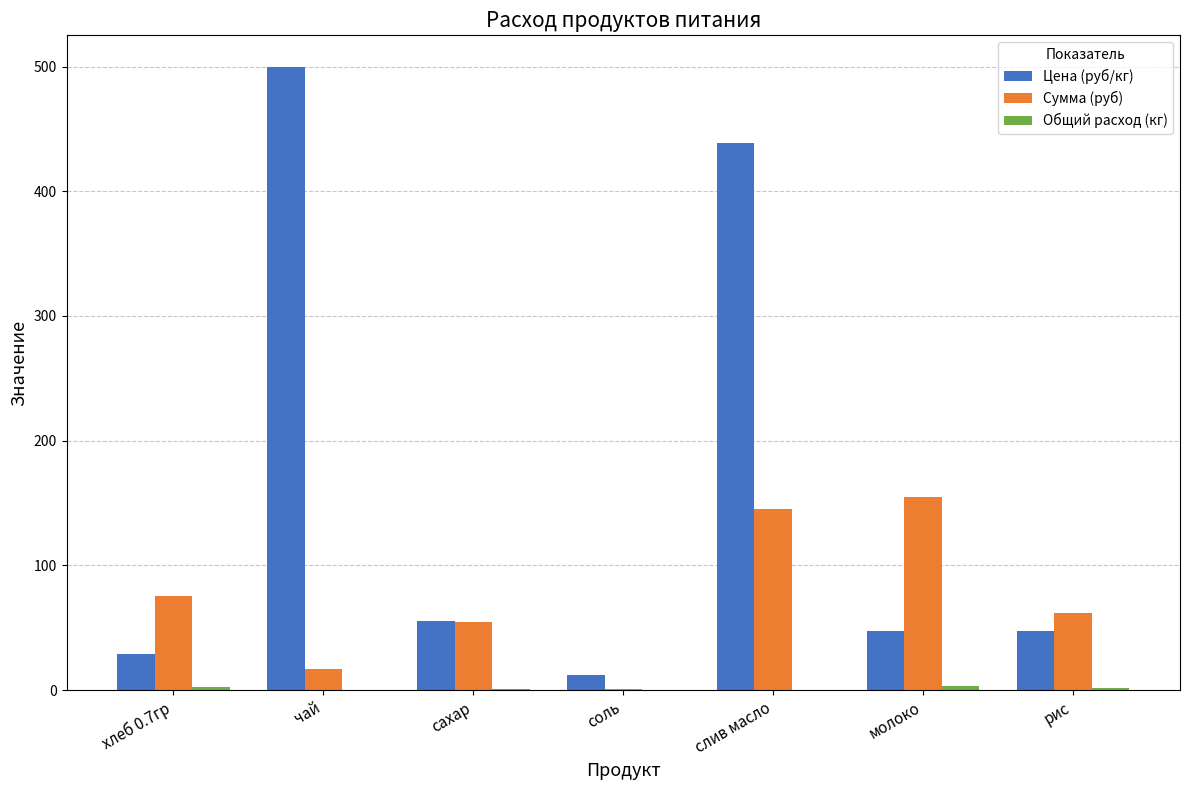

The value of Сумма (руб) at чай is 16.5. True or false?

True